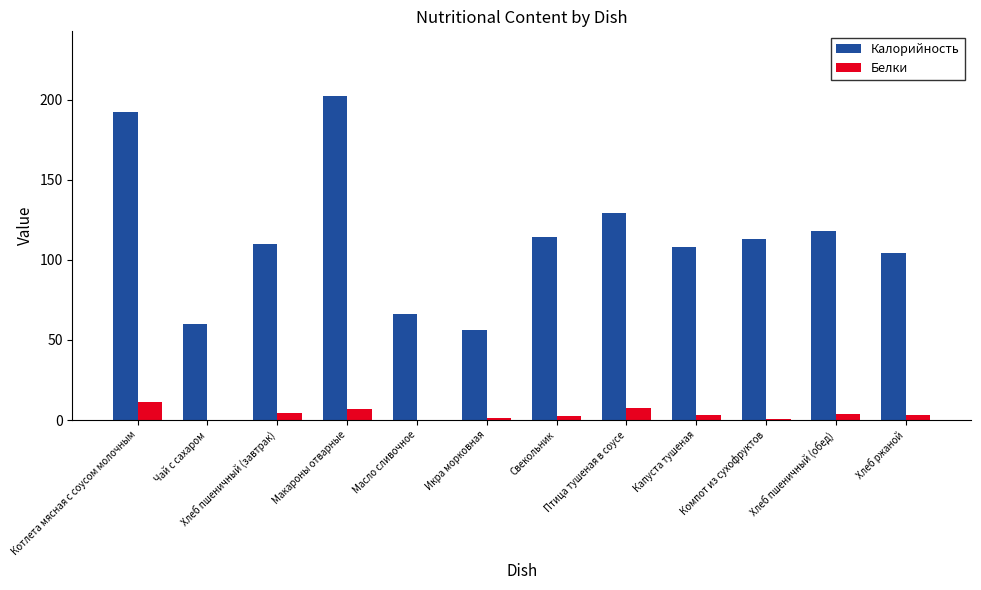

Is it true that Калорийность equals 168.9 at Хлеб ржаной?

False